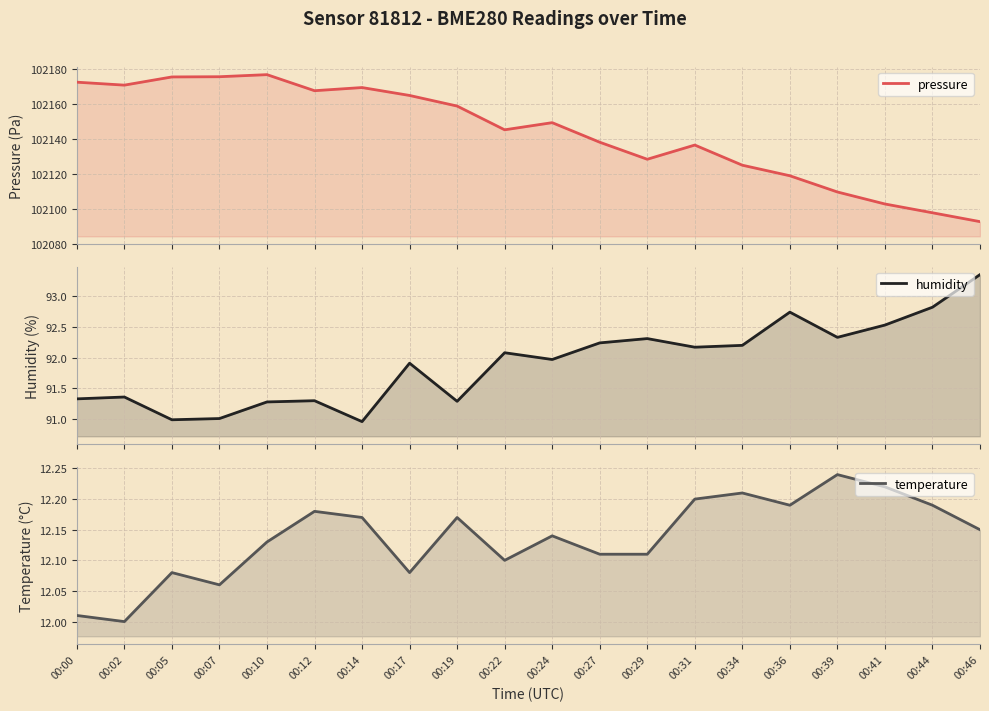

List the labels in order of temperature value, smallest first.

00:02, 00:00, 00:07, 00:05, 00:17, 00:22, 00:27, 00:29, 00:10, 00:24, 00:46, 00:14, 00:19, 00:12, 00:36, 00:44, 00:31, 00:34, 00:41, 00:39